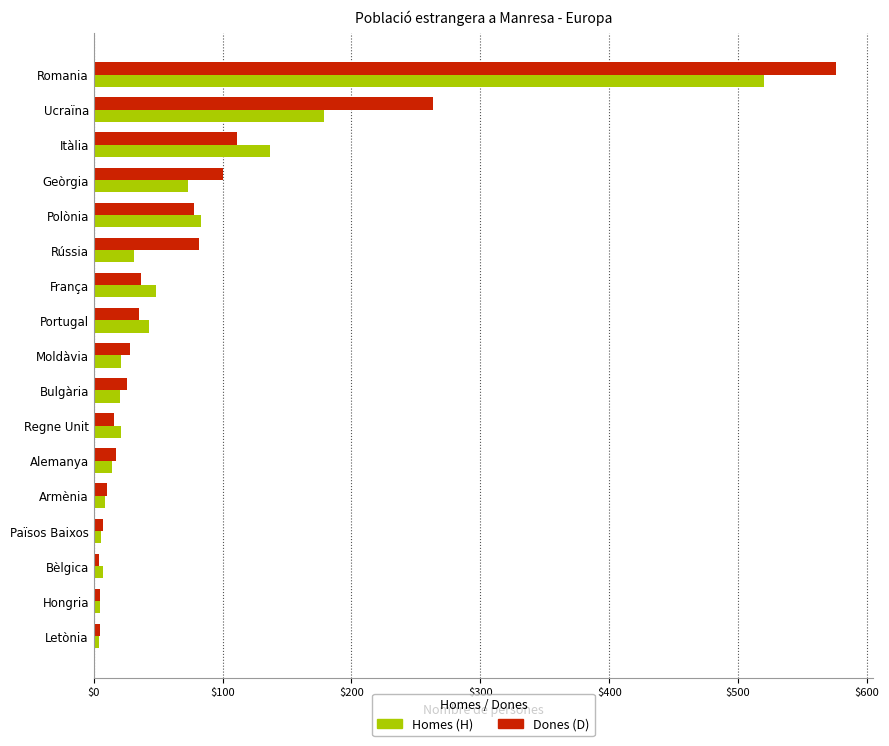

What is the total value across all series at Moldàvia?

49